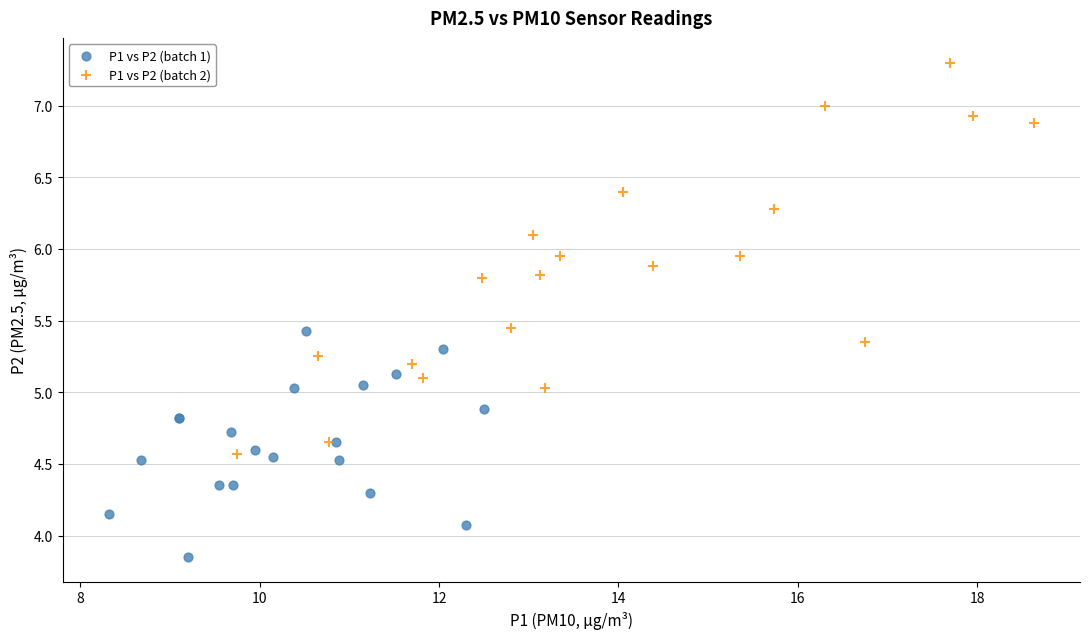

Which series reaches the maximum Y coordinate?

P1 vs P2 (batch 2)